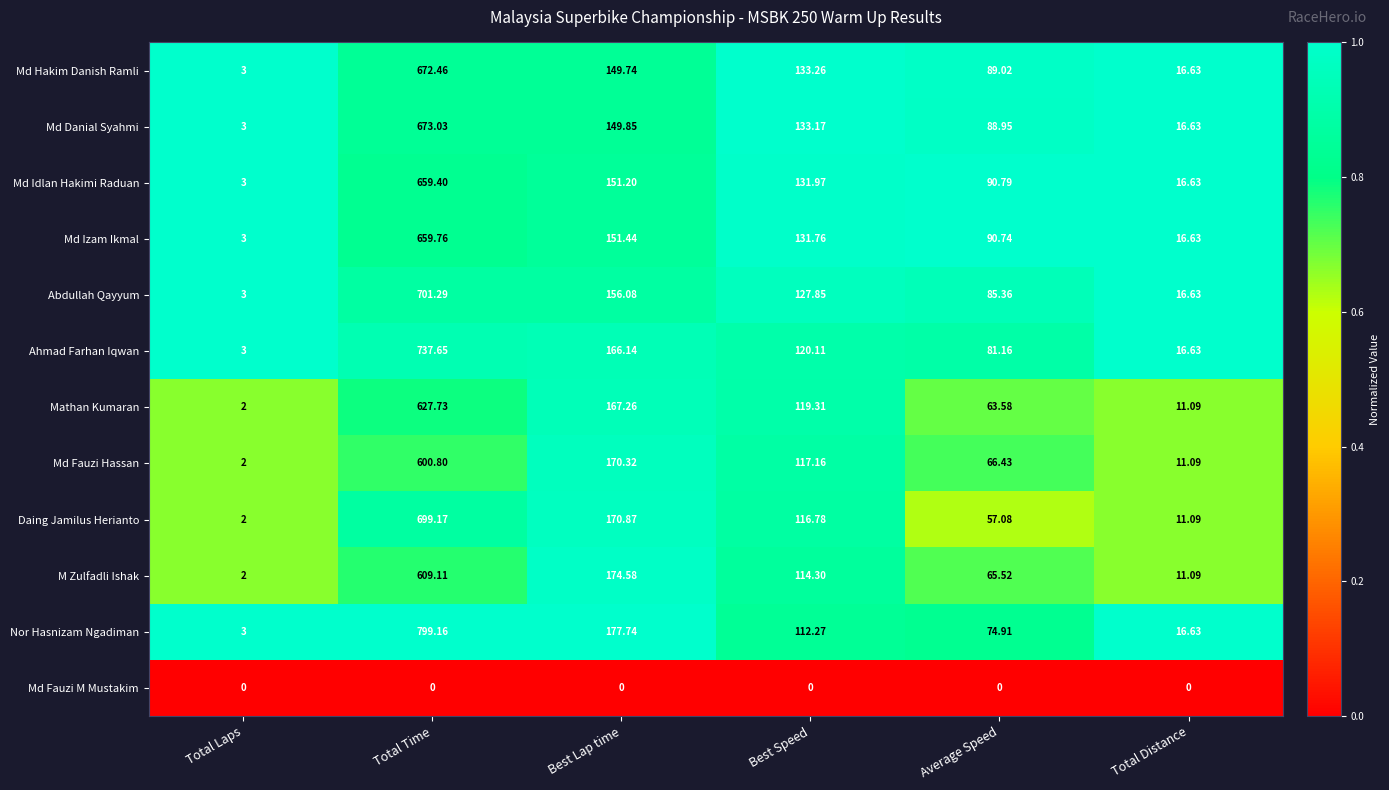

At which label does Md Izam Ikmal reach its minimum?

Total Laps